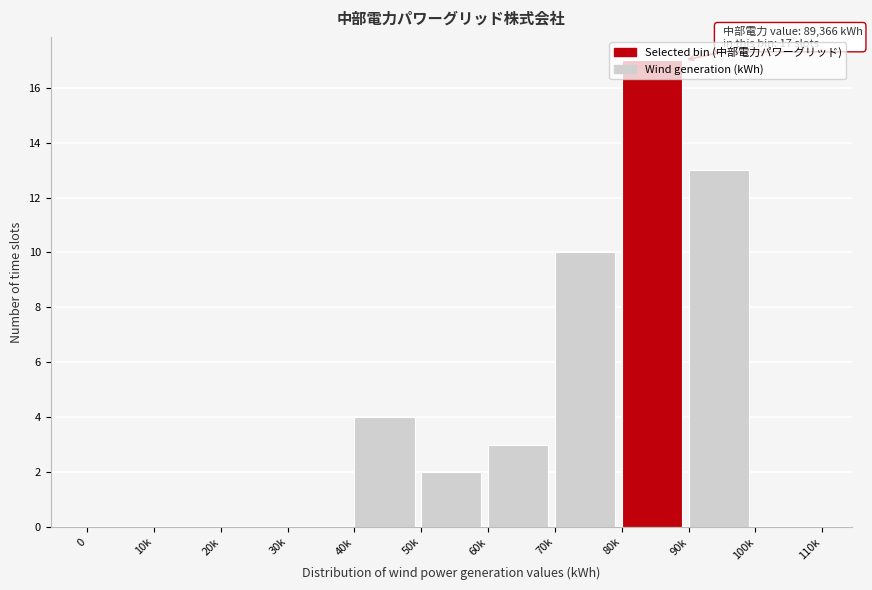

The value at 20k is -5. True or false?

False